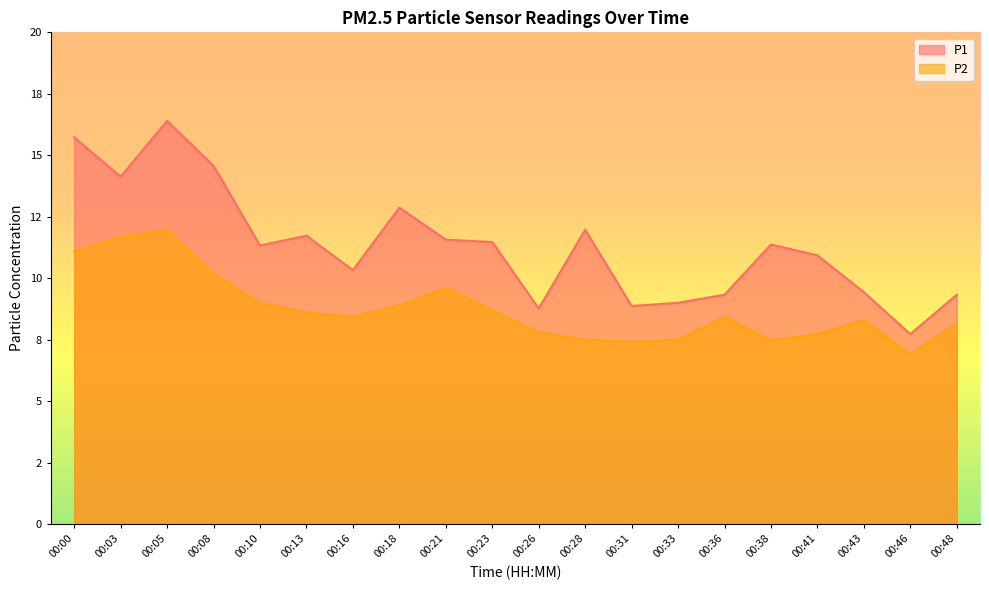

List the labels in order of P2 value, smallest first.

00:46, 00:31, 00:38, 00:28, 00:33, 00:41, 00:26, 00:48, 00:43, 00:16, 00:36, 00:13, 00:23, 00:18, 00:10, 00:21, 00:08, 00:00, 00:03, 00:05